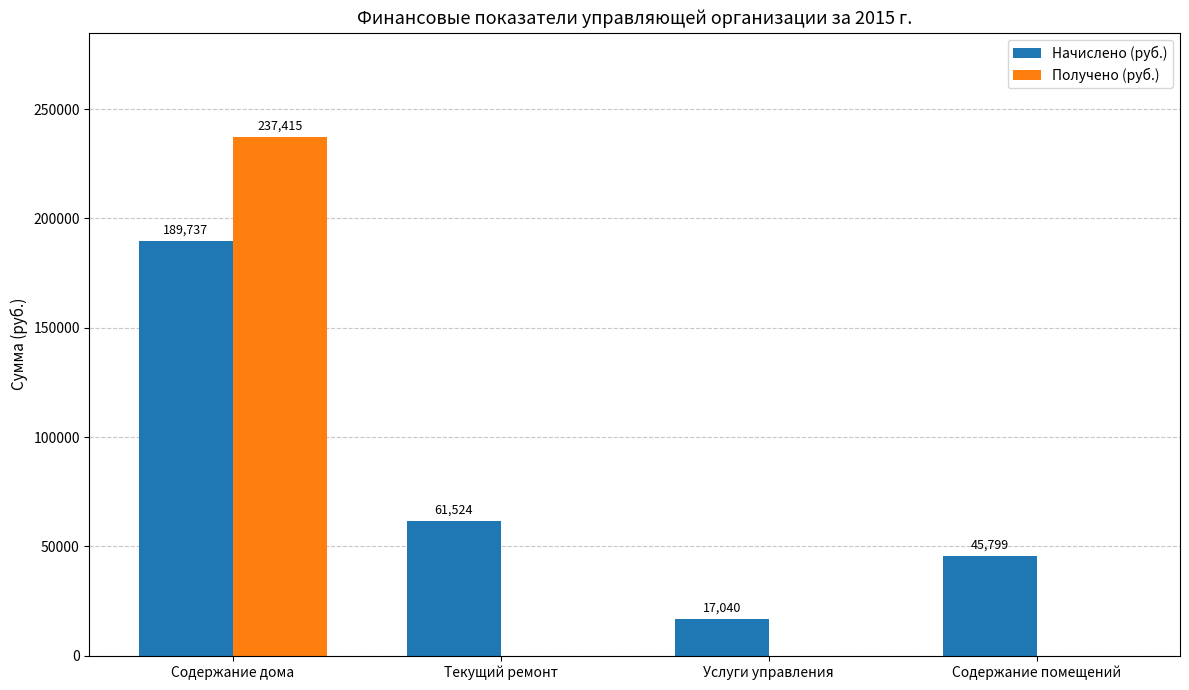

Is the value of Получено (руб.) at Содержание дома greater than the value of Начислено (руб.) at Текущий ремонт?

Yes